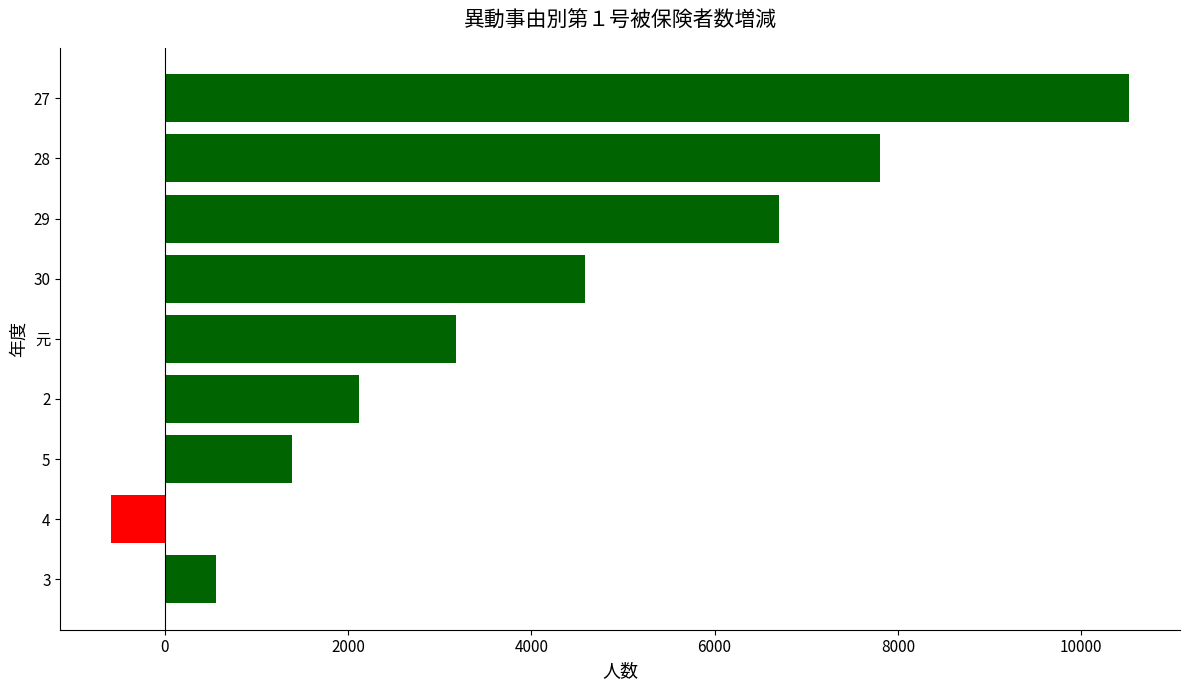

The value at 4 is -584. True or false?

True